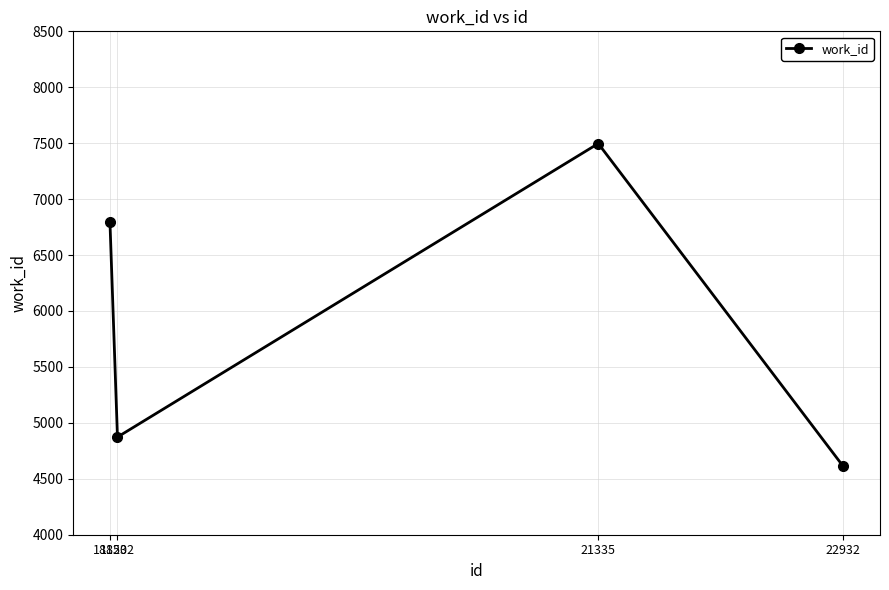

What is the maximum value shown in the chart?

7497